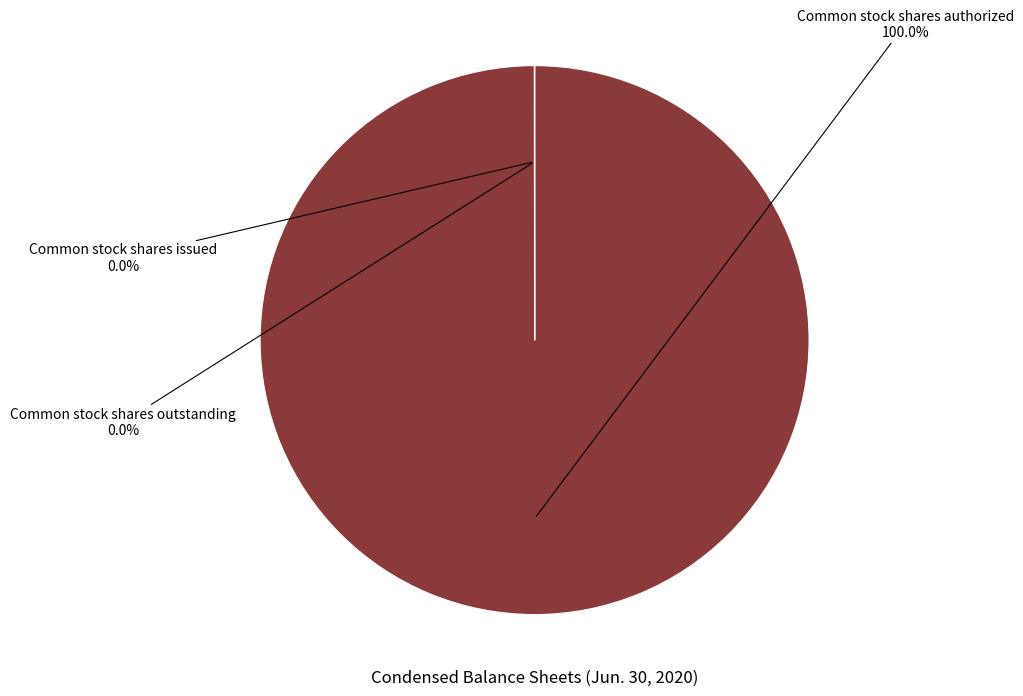

Is there any slice that represents more than half of the pie?

Yes